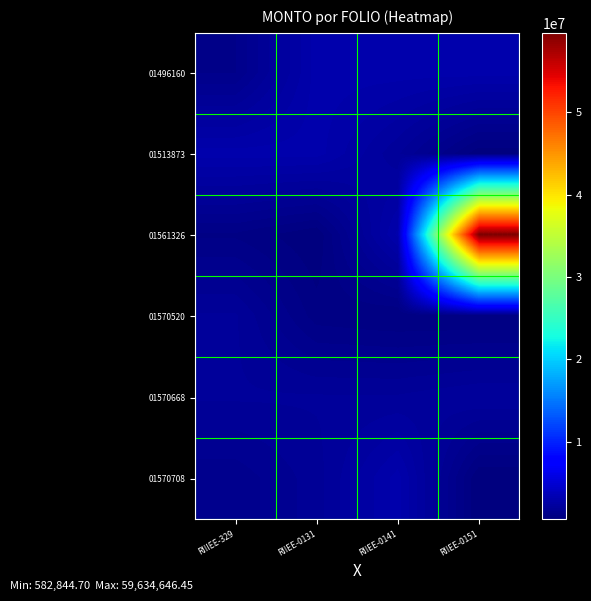

What is the smallest value displayed?

582844.7